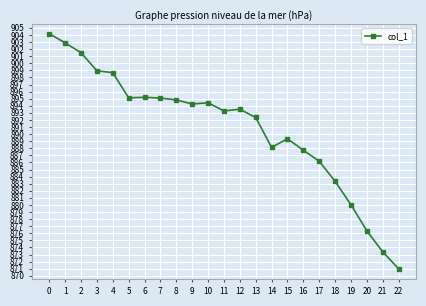

What is the value of the 6th point from the left?

895.1